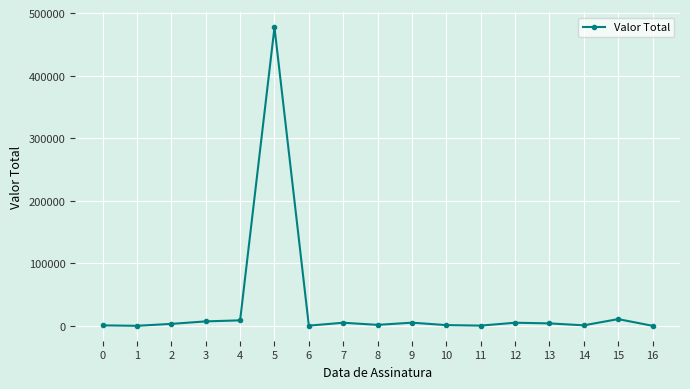

True or false: the data has more than 2 interior local peaks.

True